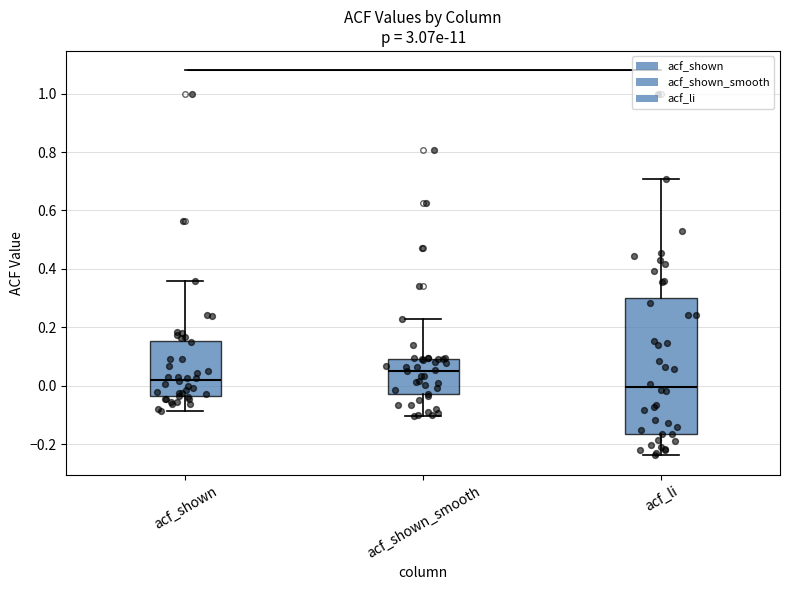

Reading left to right, read every box against the y-axis: the position of its median line, the range the box covers, and the ends of its whiskers. The values are not printed on the chart, so give them approximately, as read against the axis.

acf_shown: median 0.02, box -0.04 to 0.16, whiskers -0.08 to 0.36
acf_shown_smooth: median 0.06, box -0.02 to 0.10, whiskers -0.10 to 0.24
acf_li: median 0.00, box -0.16 to 0.30, whiskers -0.24 to 0.70